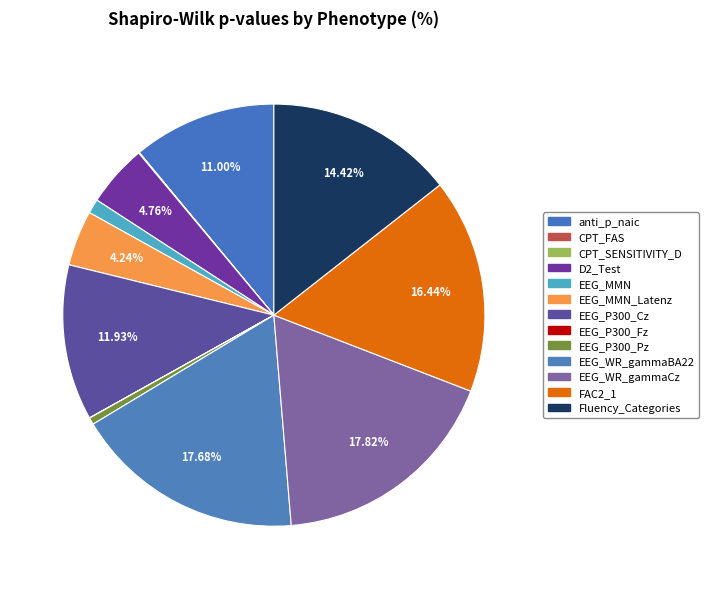

Which category has the biggest portion of the pie?

EEG_WR_gammaCz